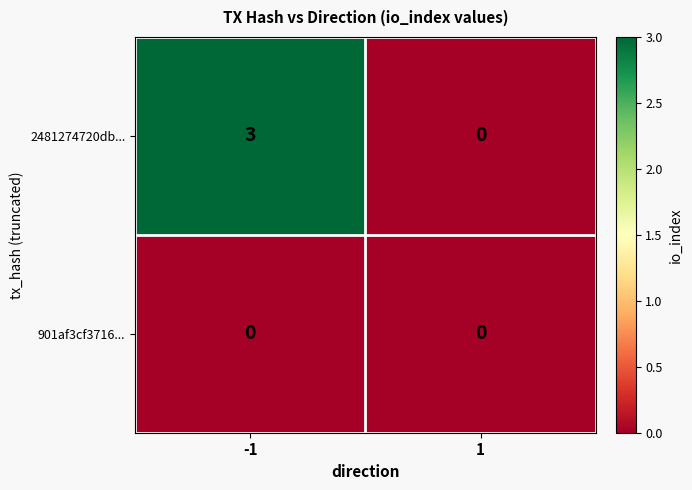

True or false: 2481274720db... has a value of 0 at 1.

True